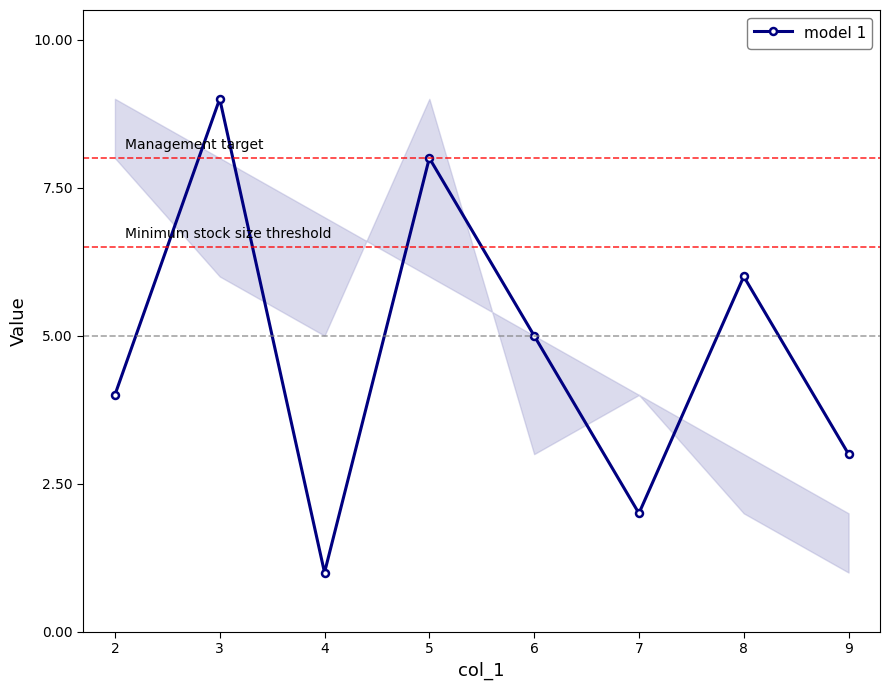

What is the difference between the maximum and minimum values?

8